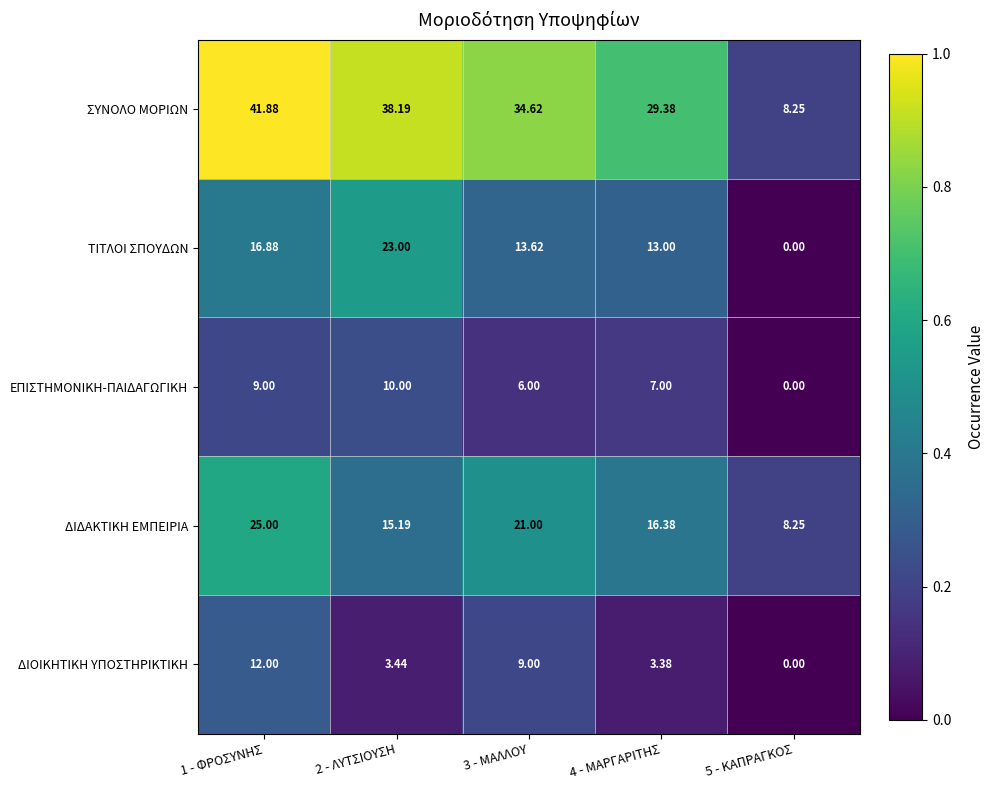

Which series changed the most between 4 - ΜΑΡΓΑΡΙΤΗΣ and 5 - ΚΑΠΡΑΓΚΟΣ?

ΣΥΝΟΛΟ ΜΟΡΙΩΝ